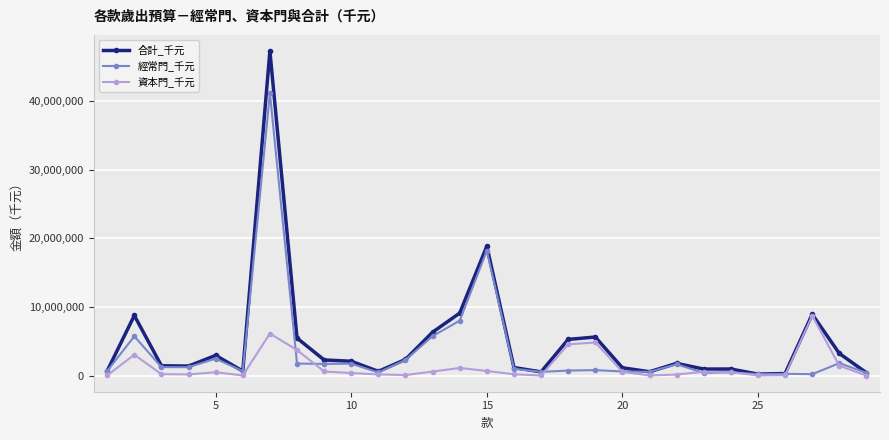

List the series in order of their peak value, highest first.

合計_千元, 經常門_千元, 資本門_千元